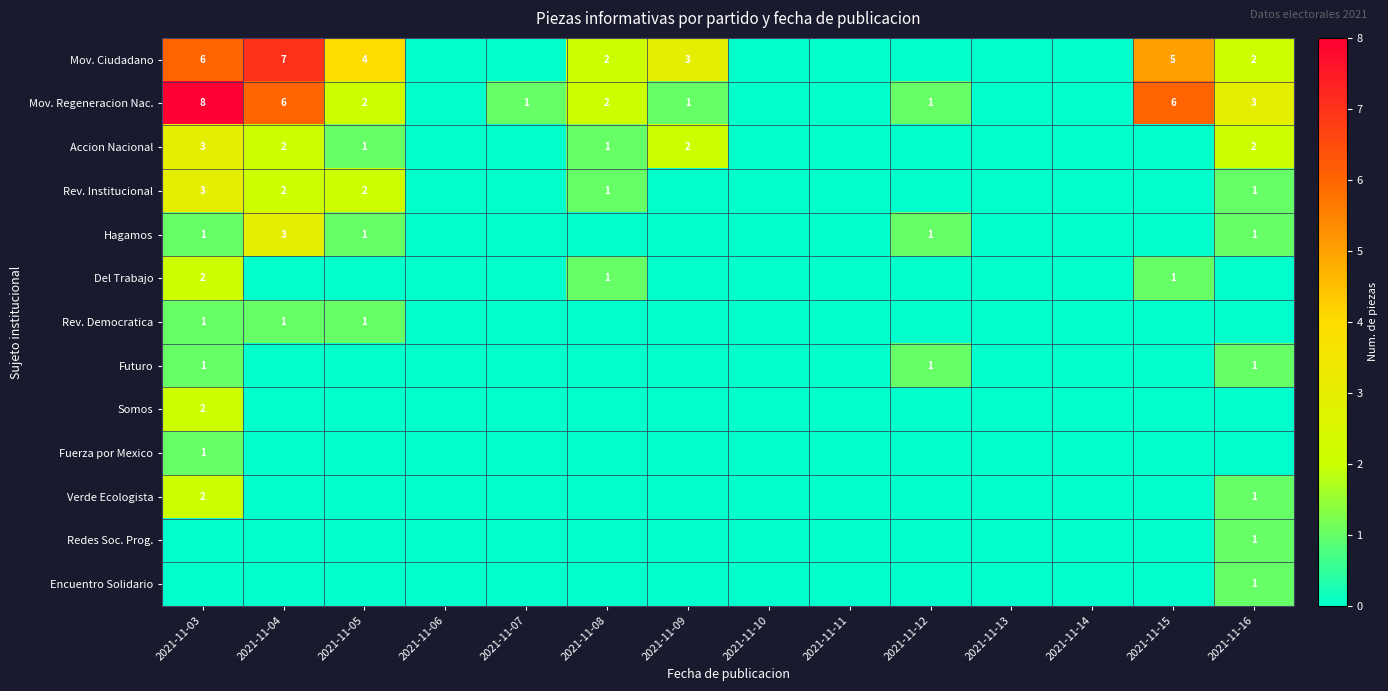

Is it true that Futuro equals 0 at 2021-11-16?

False